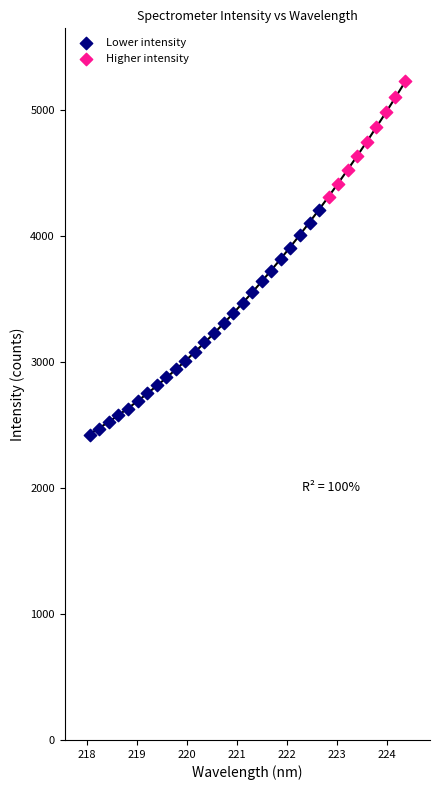

Which series reaches the minimum Y coordinate?

Lower intensity